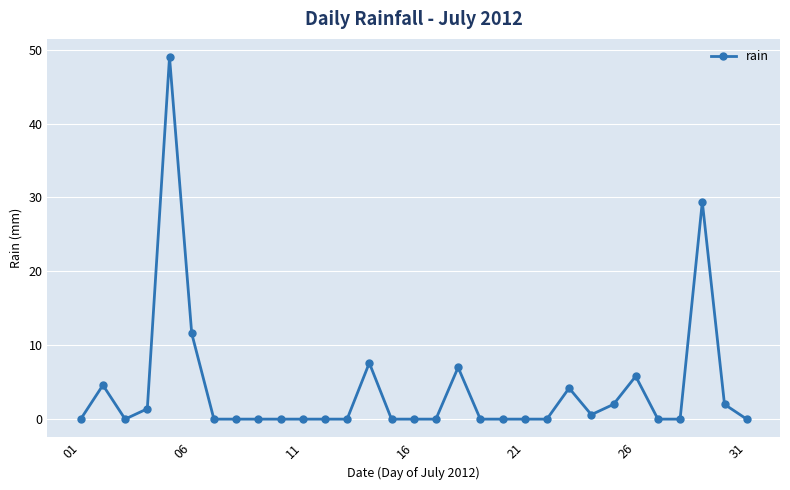

True or false: the data has more than 1 interior local peaks.

True